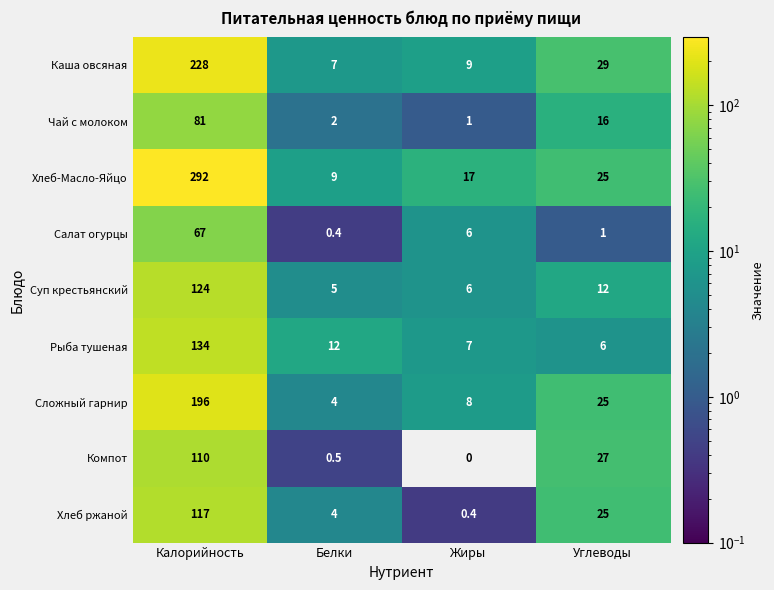

At how many categories does at least one series exceed 122?

1